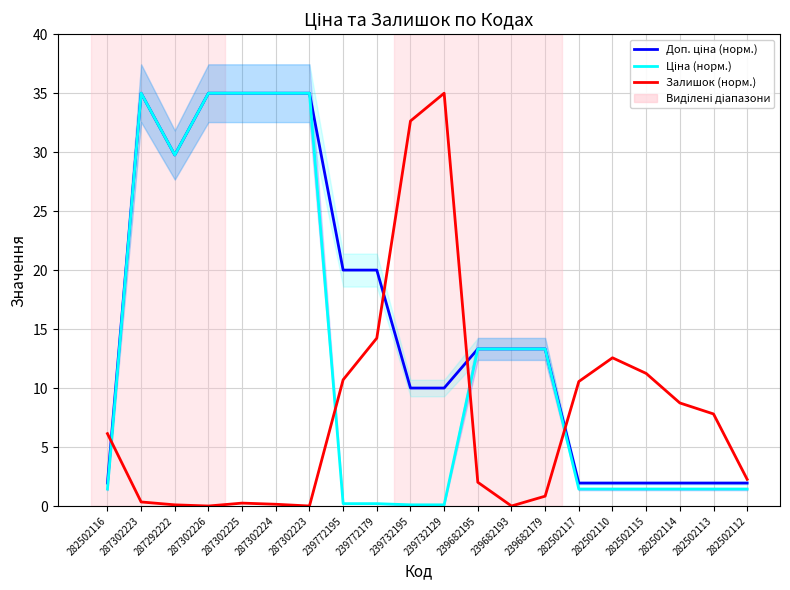

True or false: Доп. ціна (норм.) and Ціна (норм.) cross at least once.

False